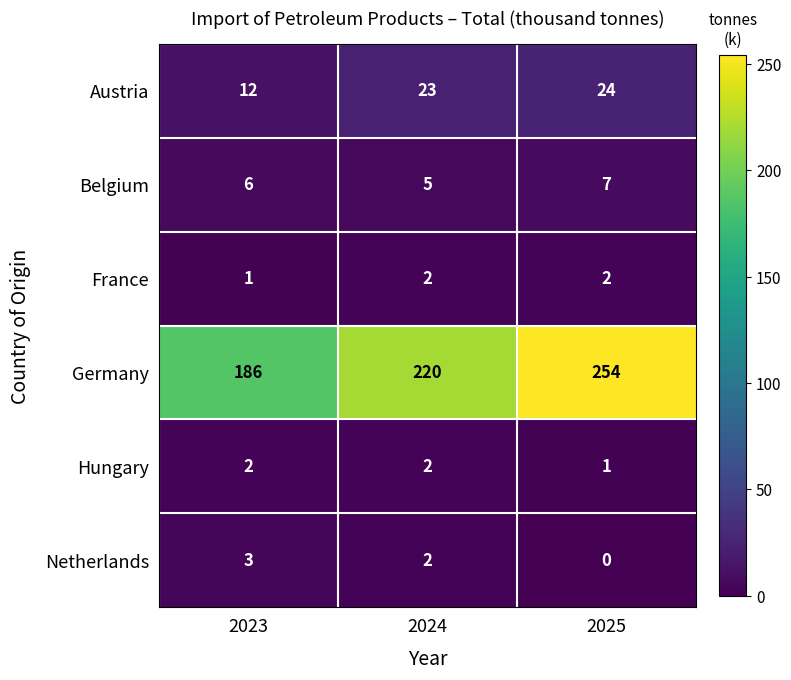

At which category is the sum across all series the highest?

2025